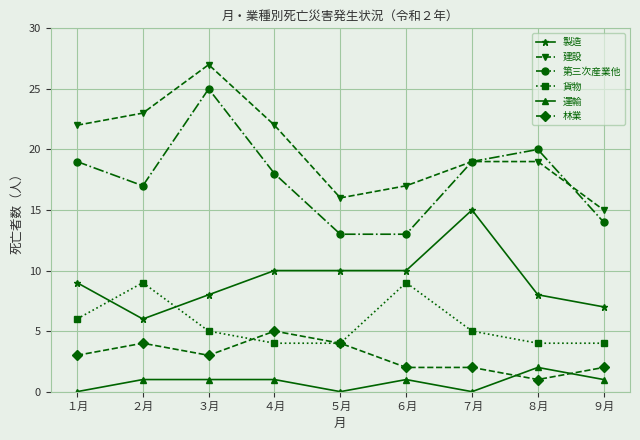

True or false: 運輸 has more than 1 interior local peaks.

True